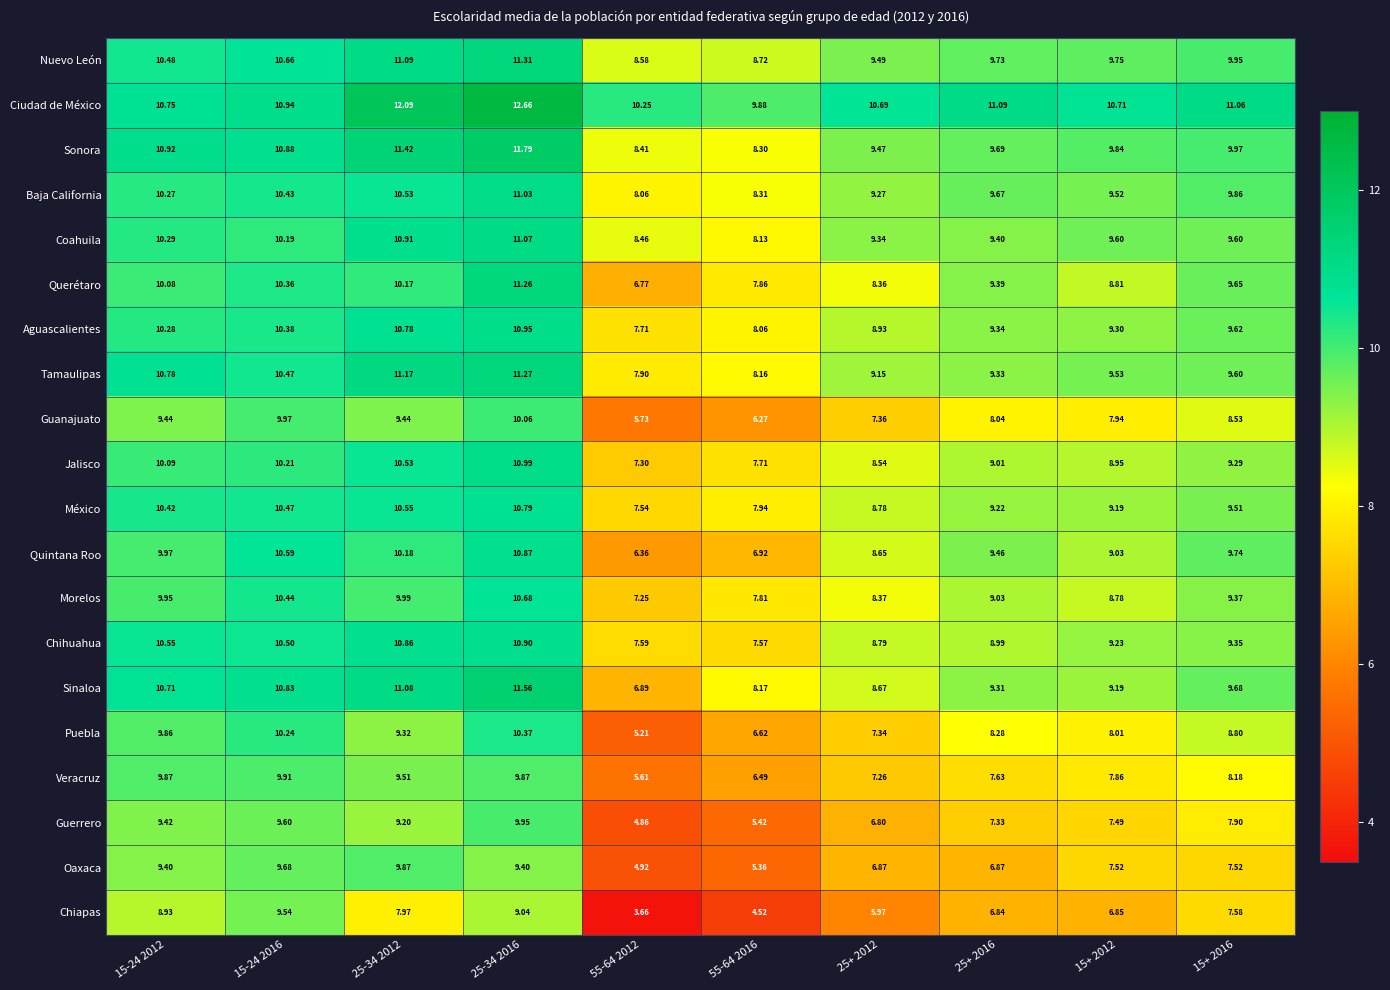

How many values in the Jalisco series exceed 9?

6